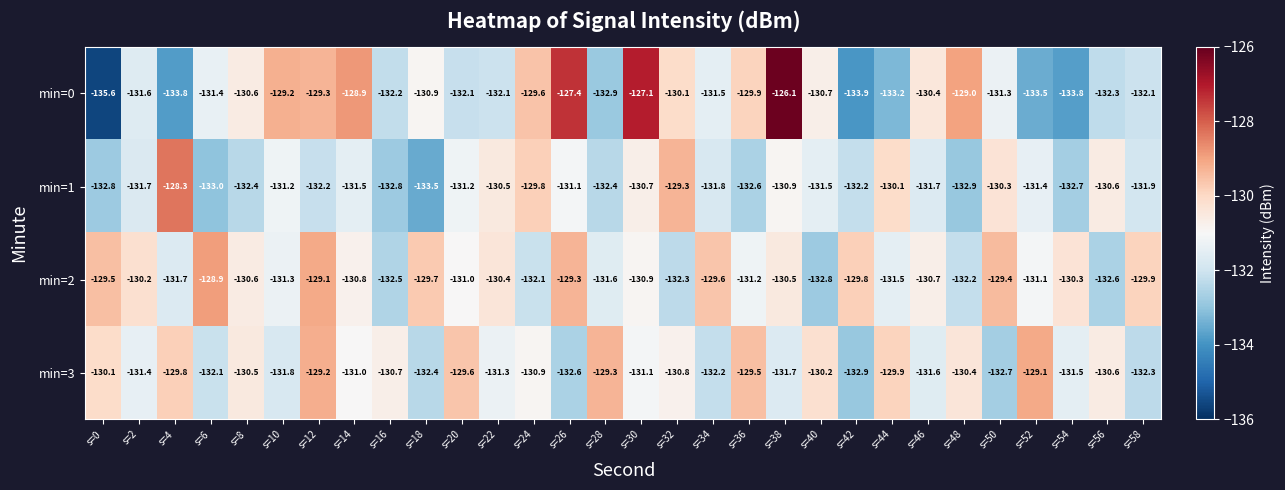

Which category has the lowest value across all series?

s=0